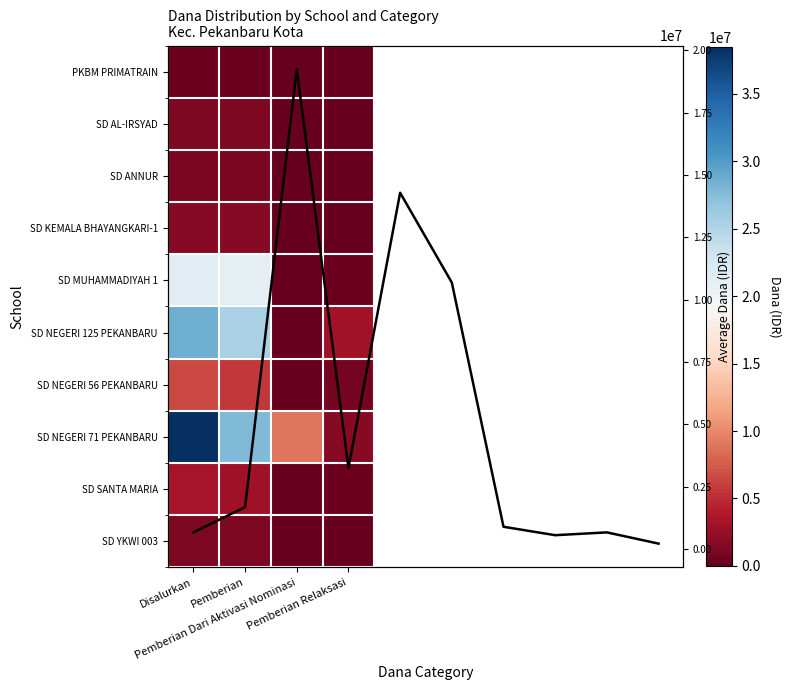

Between Disalurkan and Pemberian, which series saw the biggest shift?

SD NEGERI 71 PEKANBARU